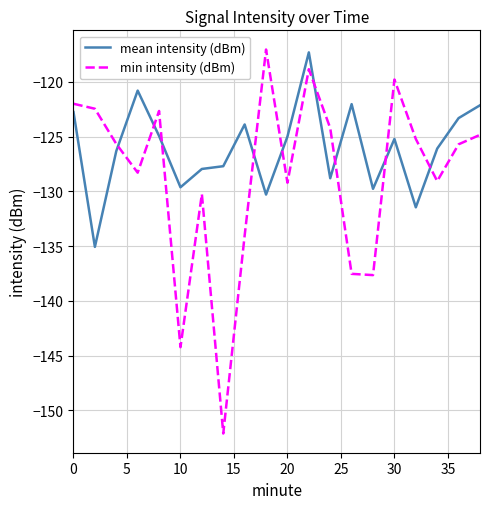

Does the chart have visible grid lines?

Yes